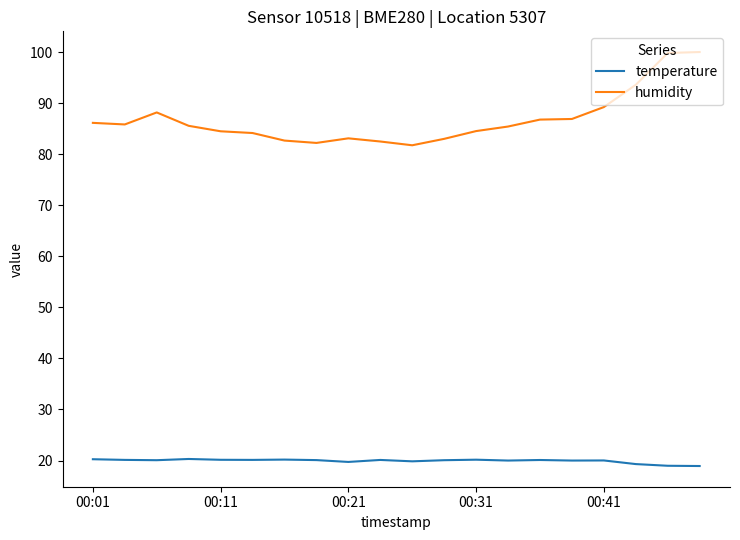

Which series has the largest range (max minus min)?

humidity